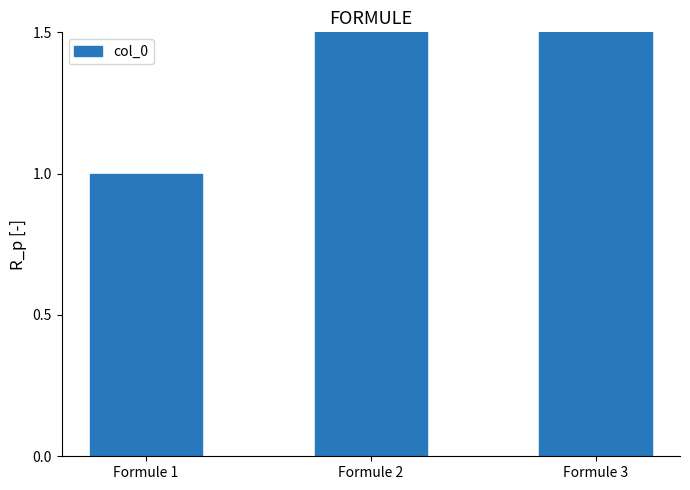

What is the minimum value shown in the chart?

1